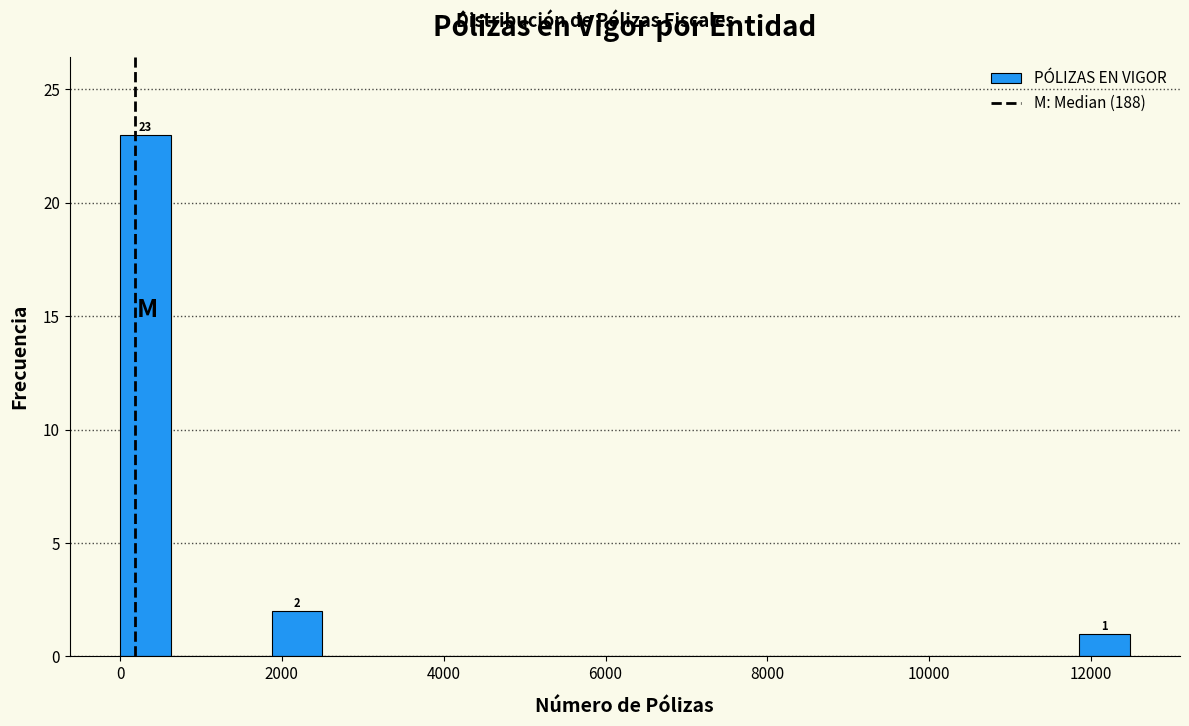

Read against the x-axis, roughly where is the centre of the tallest bar?

400